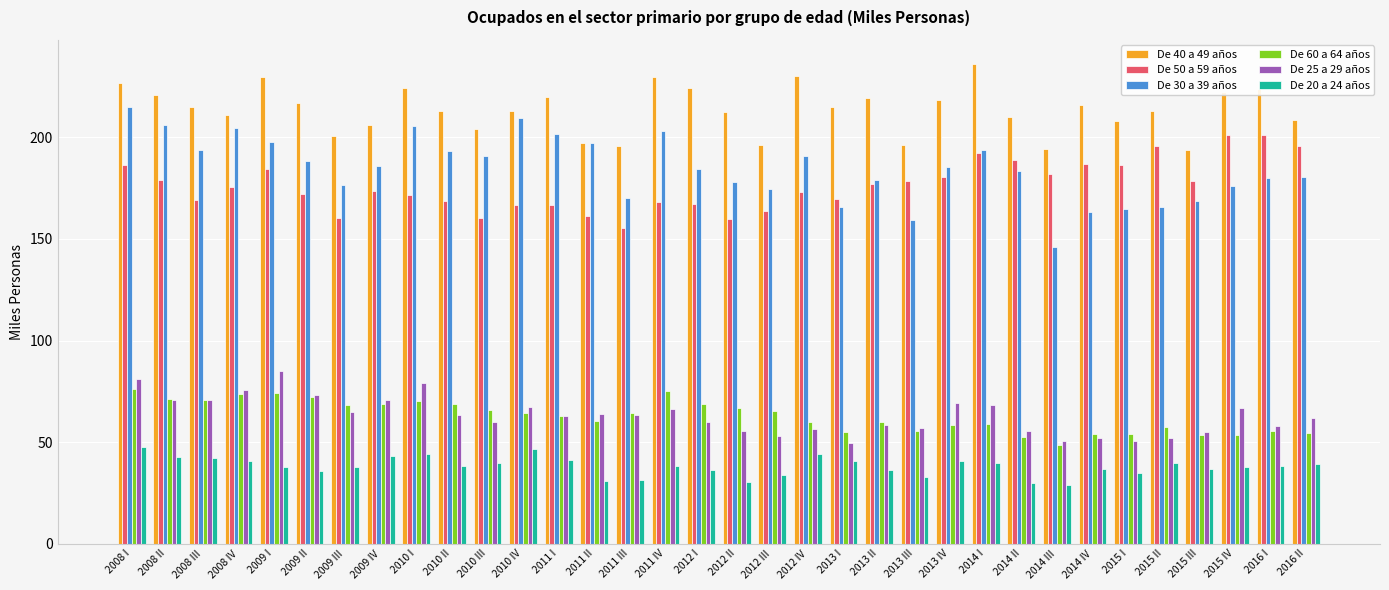

List the series in order of their peak value, lowest first.

De 20 a 24 años, De 60 a 64 años, De 25 a 29 años, De 50 a 59 años, De 30 a 39 años, De 40 a 49 años